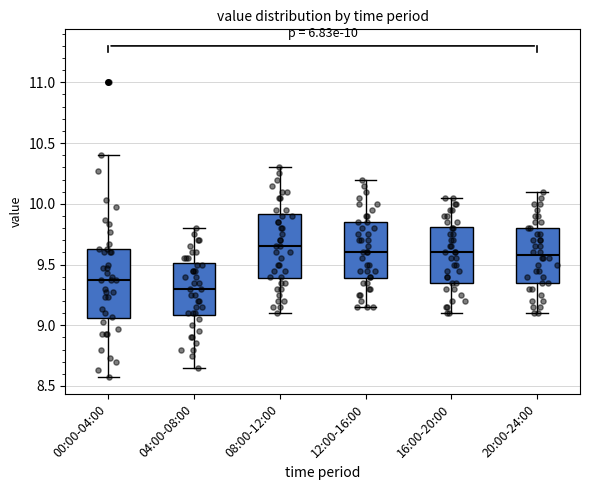

Which box has the highest median line?

08:00-12:00